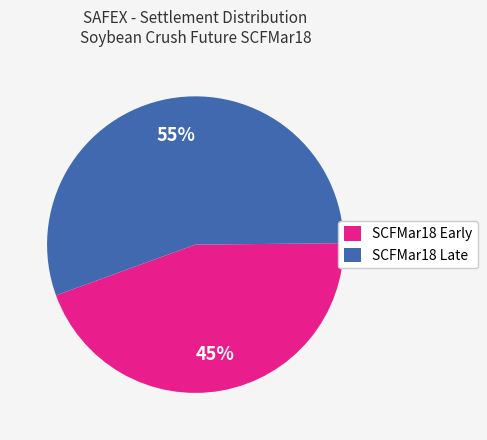

The SCFMar18 Early slice represents 45% of the pie. True or false?

True